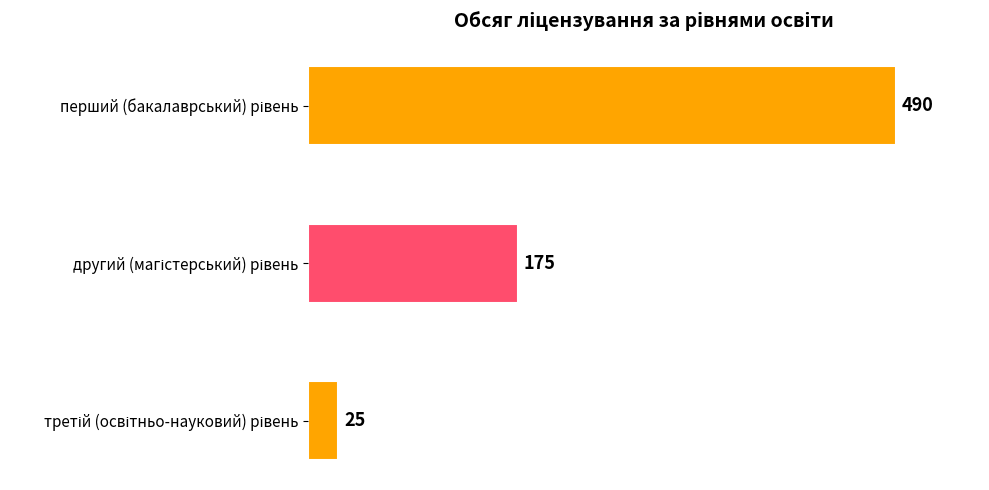

Count the number of categories in the chart.

3